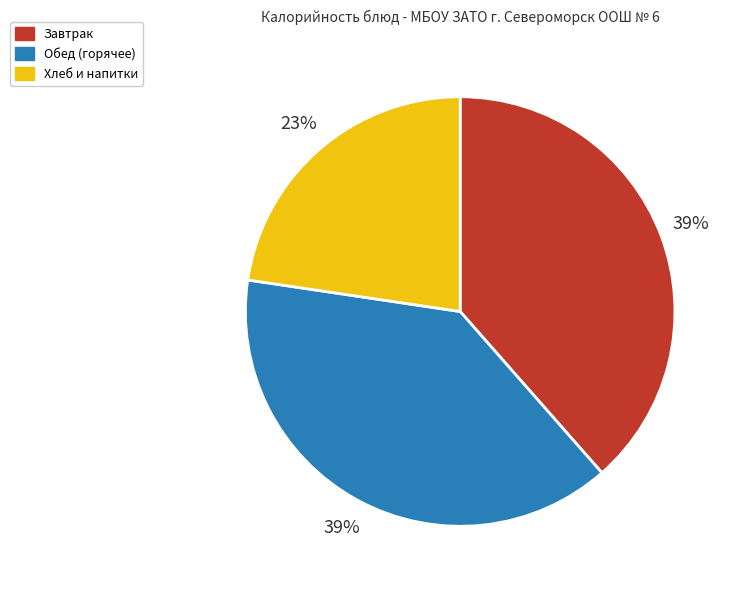

To the nearest percent, what is the difference between the largest and smallest slice percentages?

16%